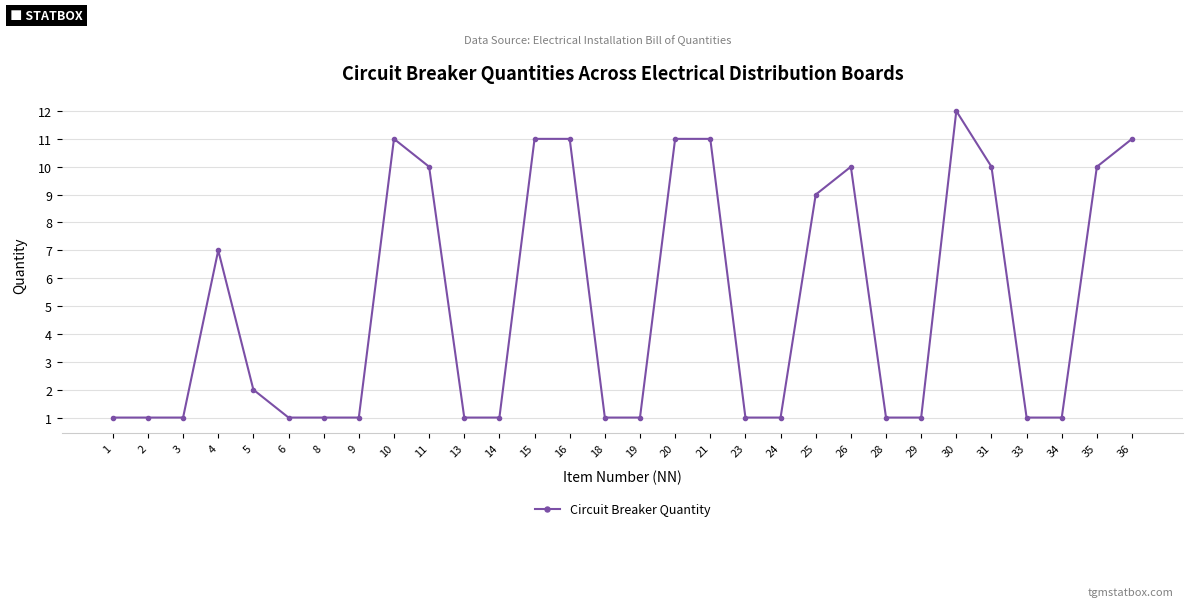

The value at 35 is 17. True or false?

False